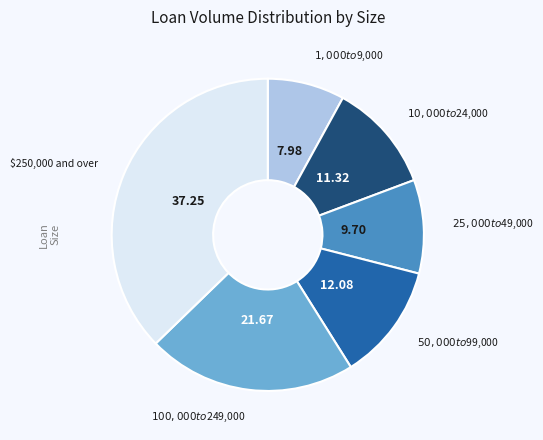

Does any single category account for the majority?

No